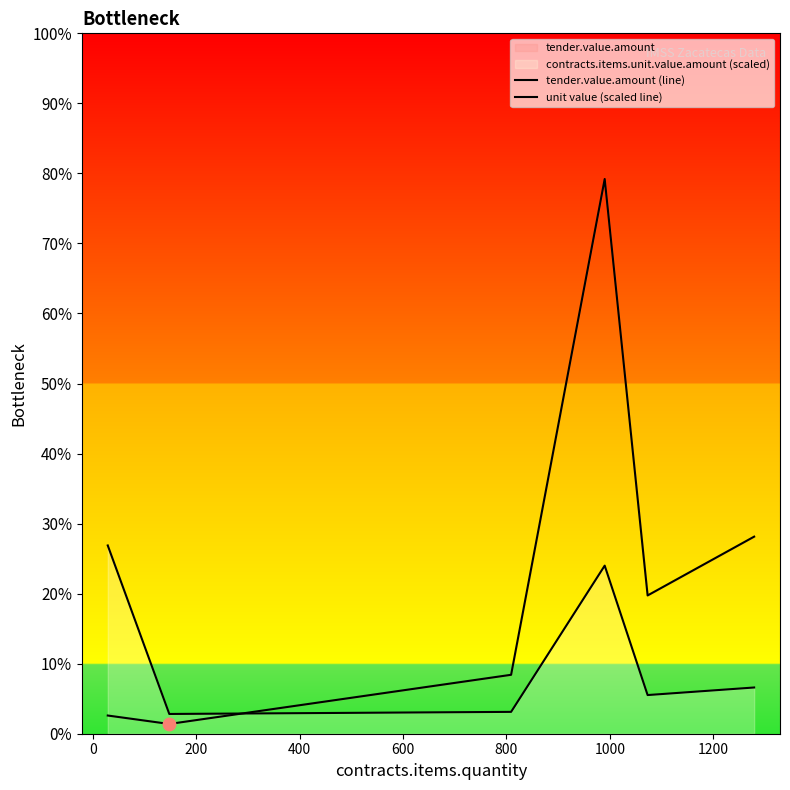

At how many categories does at least one series exceed 5896?

3